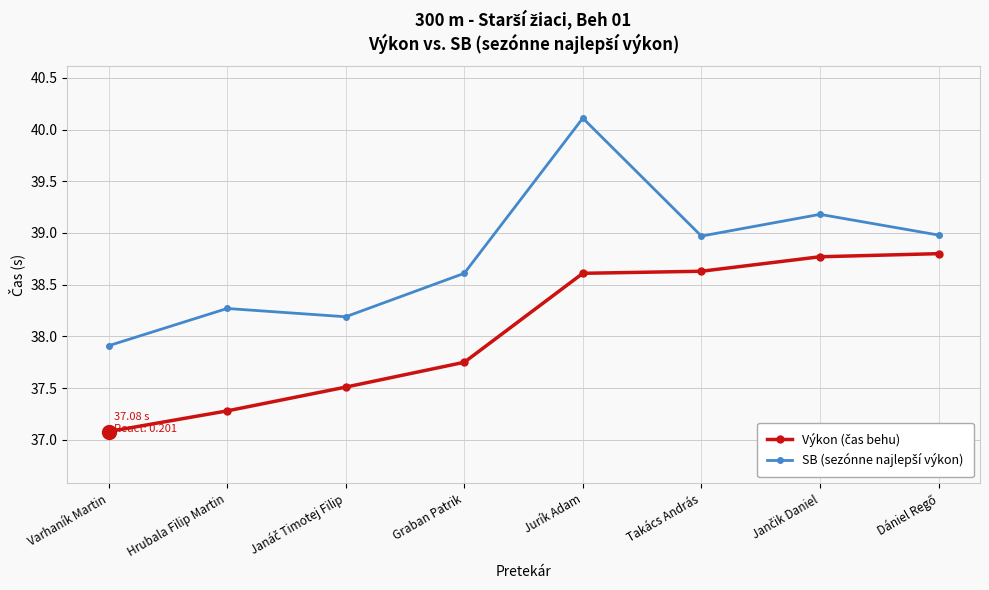

What position from the right is Hrubala Filip Martin?

7